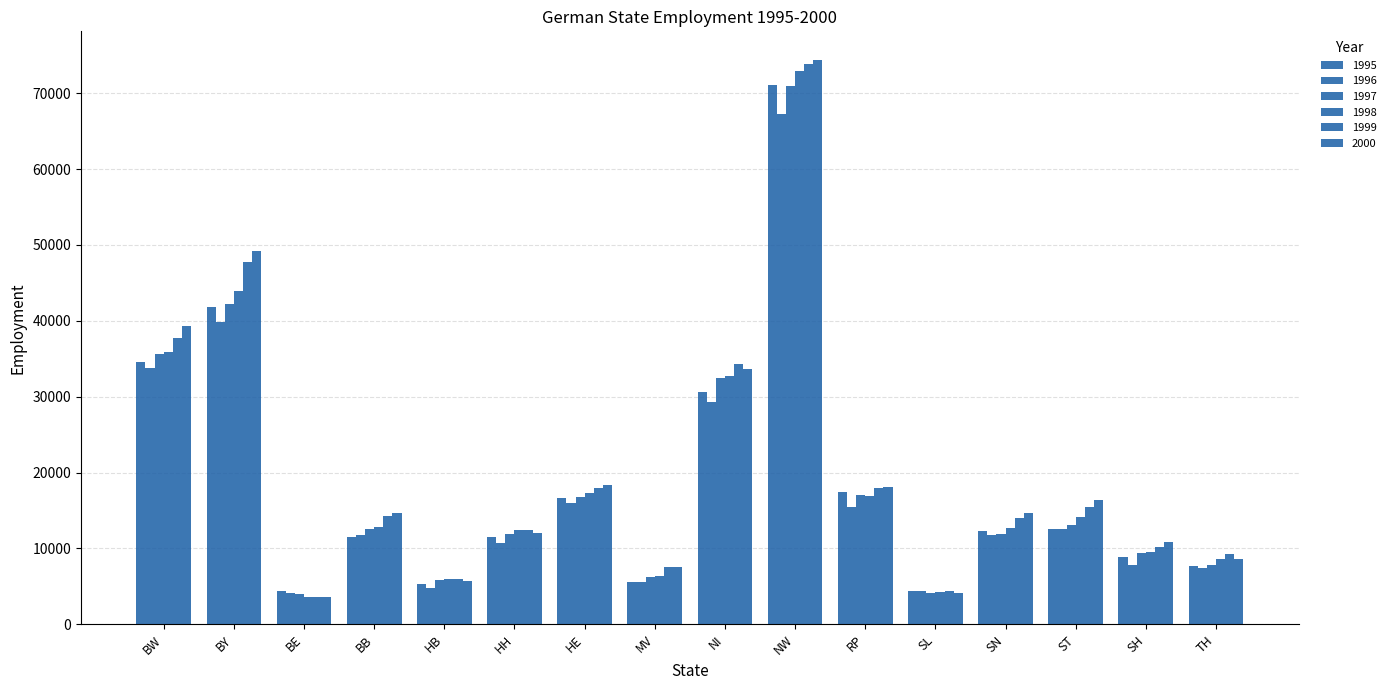

How many bars are there in each group?

6